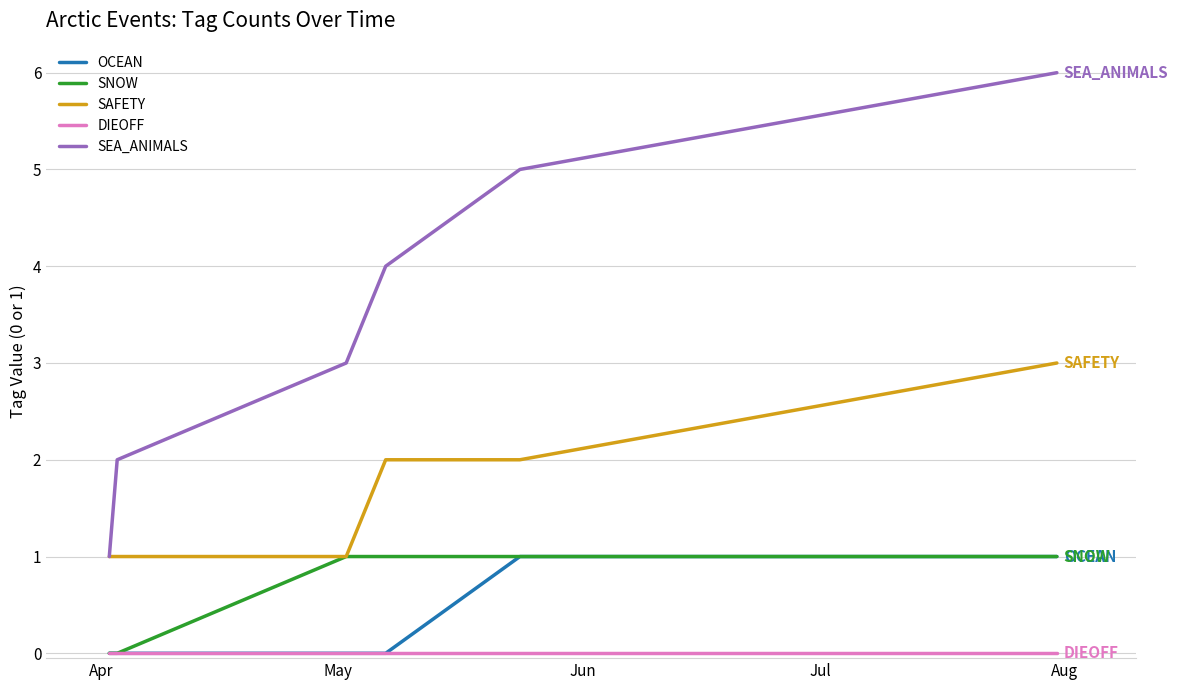

What is the highest value of the SEA_ANIMALS series?

6